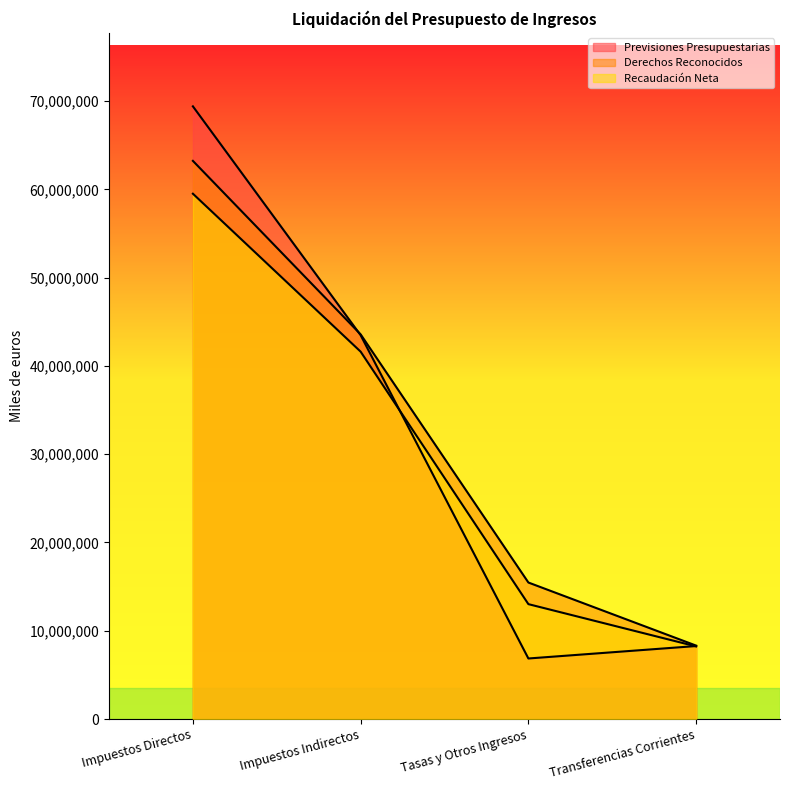

What are all the series names shown in the legend?

Previsiones Presupuestarias, Derechos Reconocidos, Recaudación Neta